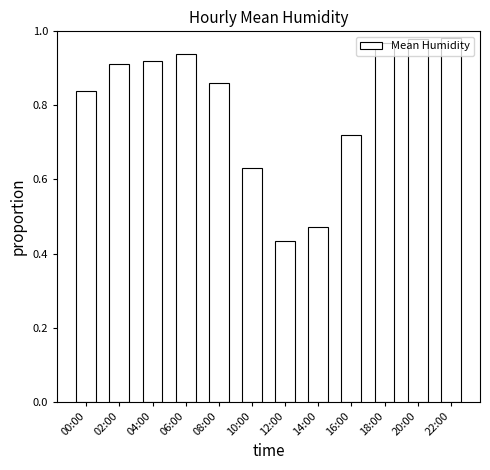

Count the number of categories in the chart.

12